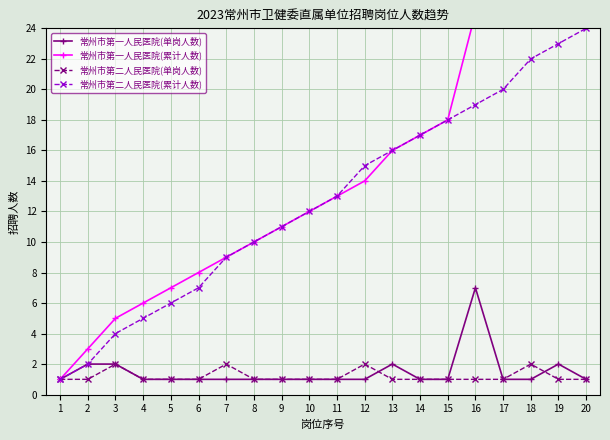

What is the difference between the second highest and second lowest values in the 常州市第二人民医院(单岗人数) series?

1